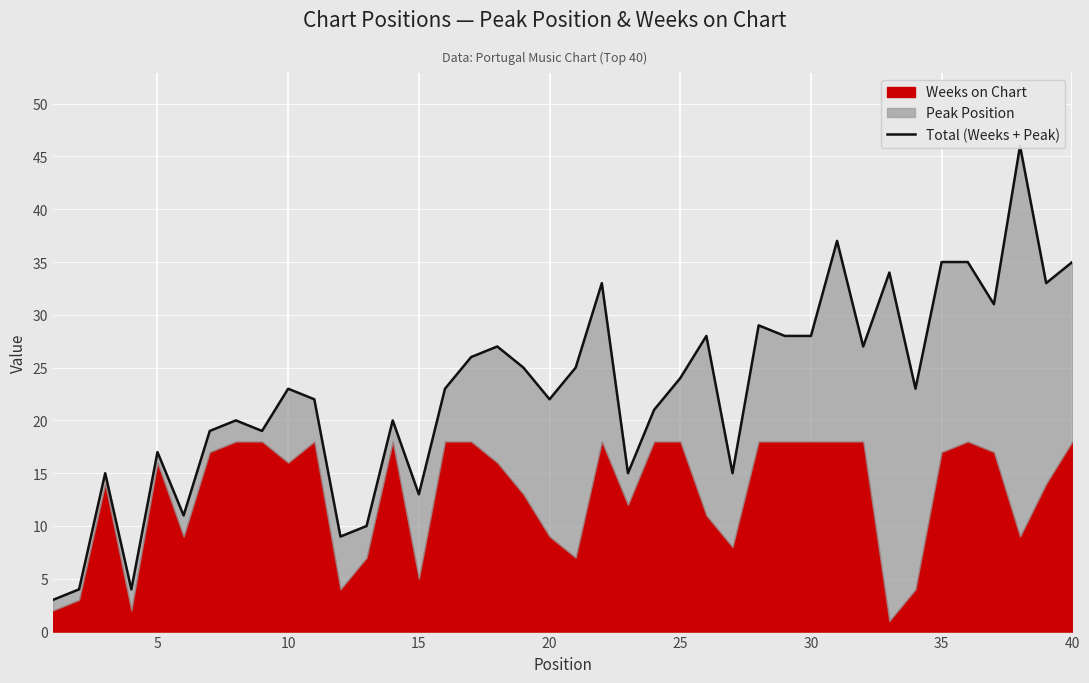

What is the difference between the maximum and minimum values?

43